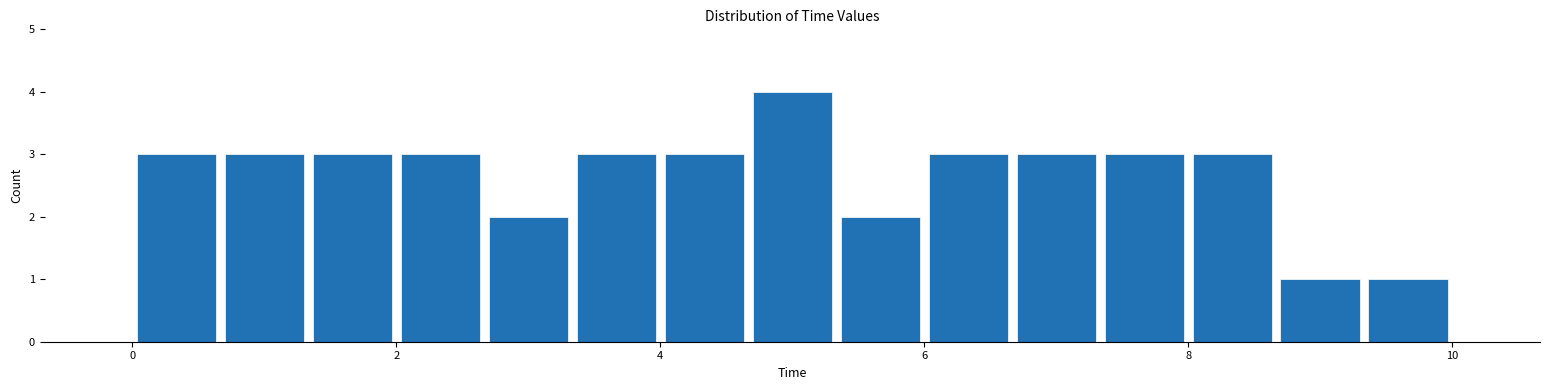

Around what value on the x-axis is the tallest bar? Give the approximate position of its centre, as read against the axis.

5.0